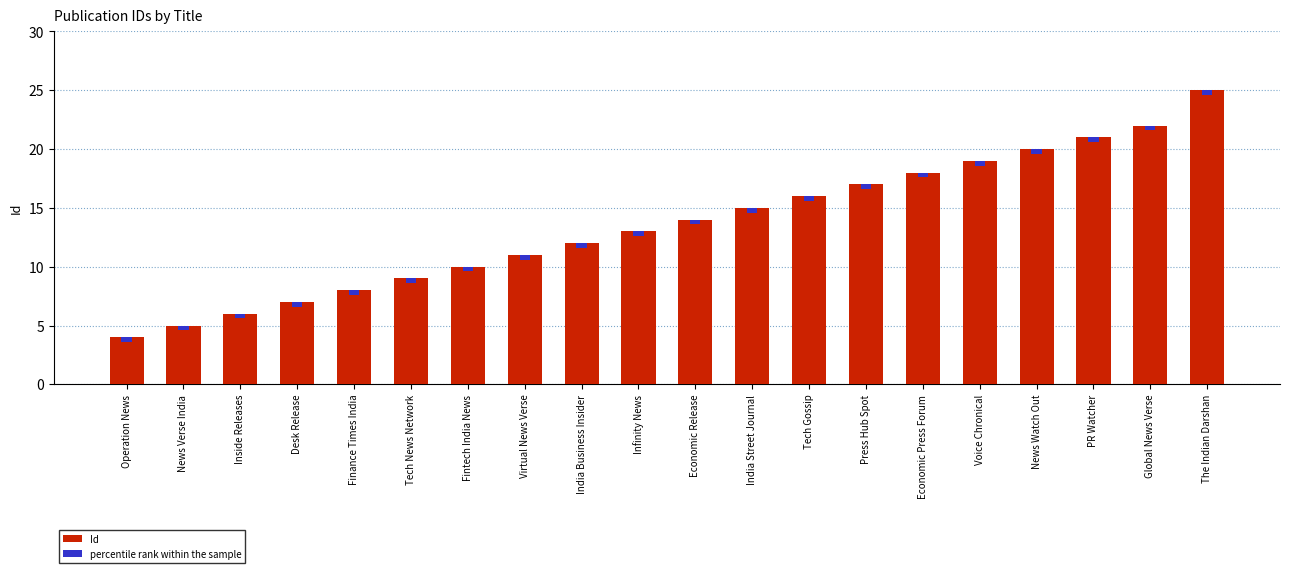

What position from the left is Tech Gossip?

13